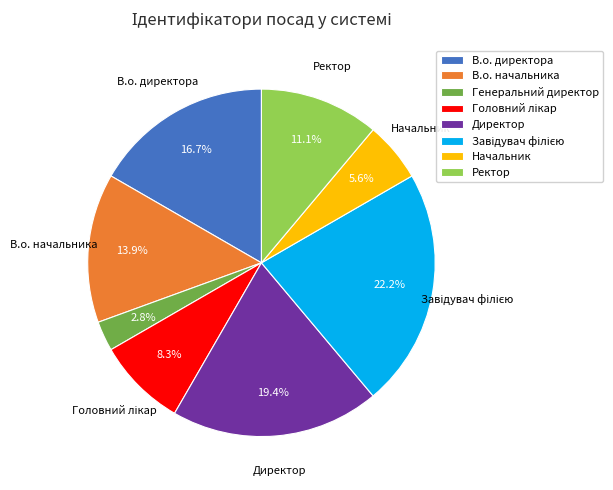

To the nearest percent, what is the difference between the largest and smallest slice percentages?

19%